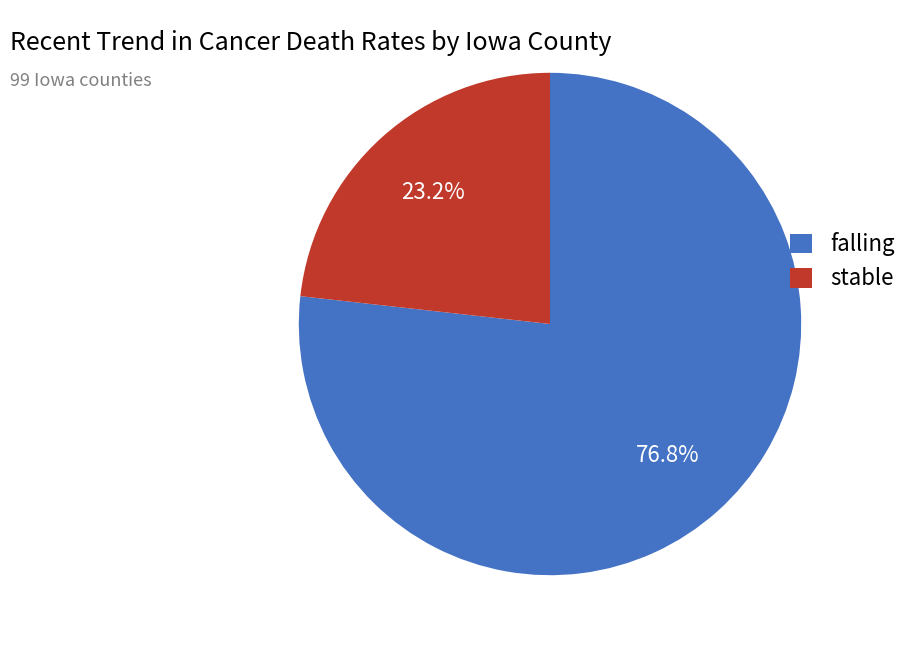

Which has a higher value, falling or stable?

falling